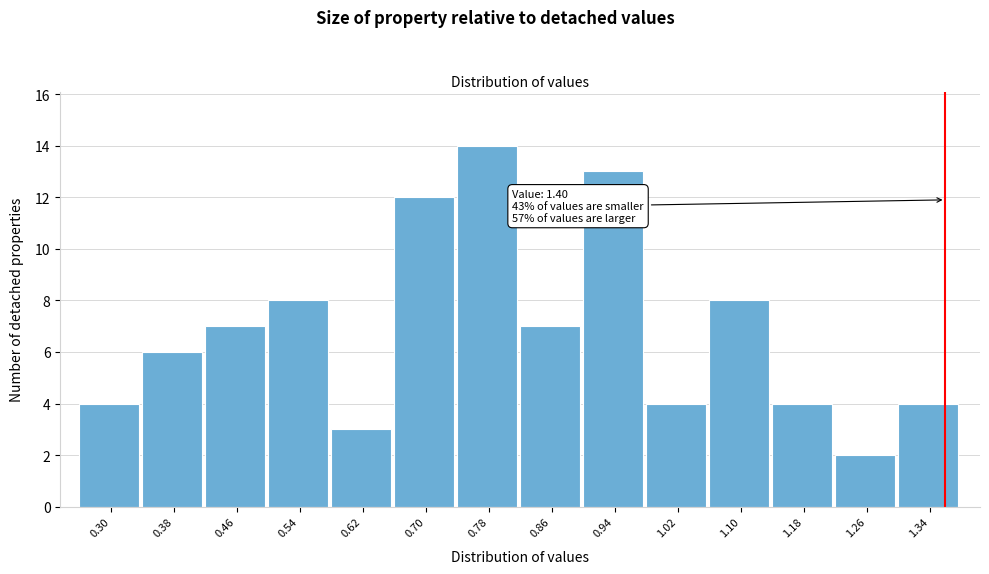

Reading left to right, what are all the values shown in this chart?

0.30=4	0.38=6	0.46=7	0.54=8	0.62=3	0.70=12	0.78=14	0.86=7	0.94=13	1.02=4	1.10=8	1.18=4	1.26=2	1.34=4